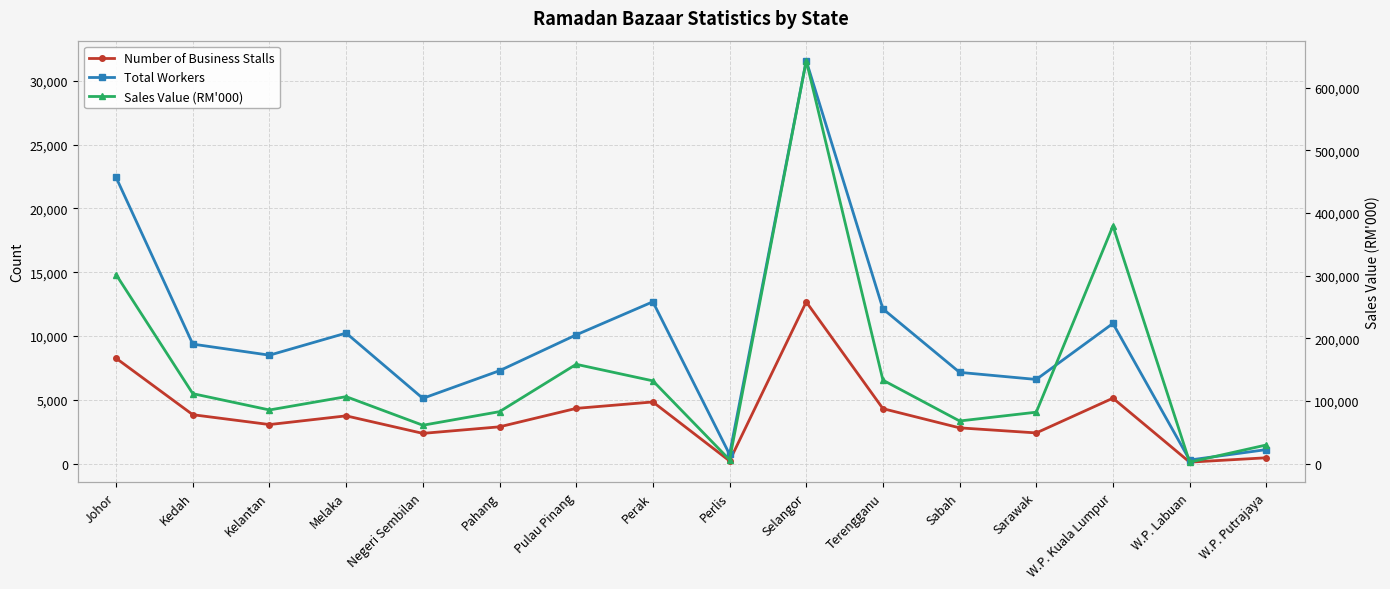

How many series are shown in this chart?

3